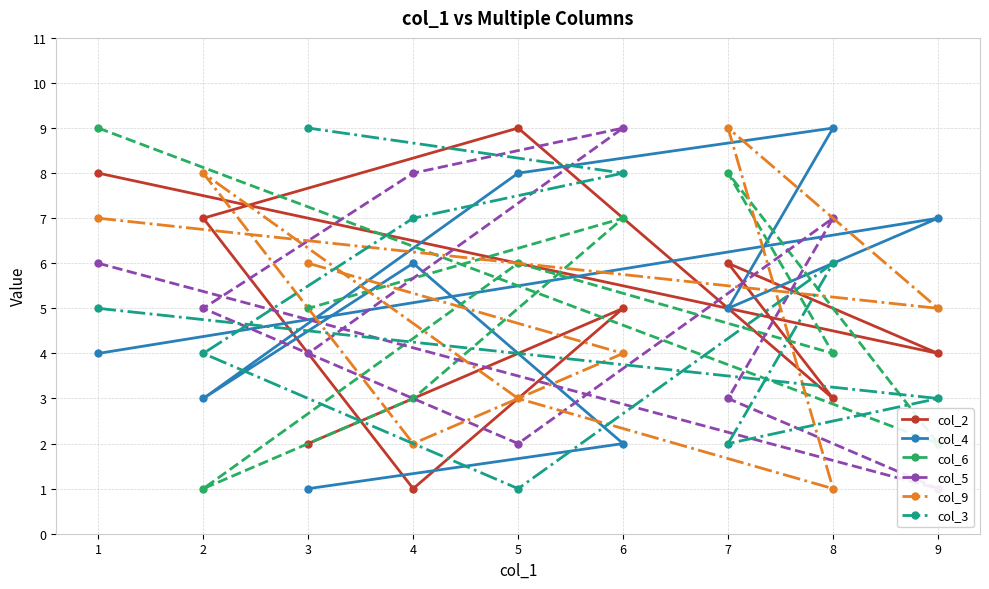

The value of col_2 at 8 is 3. True or false?

True